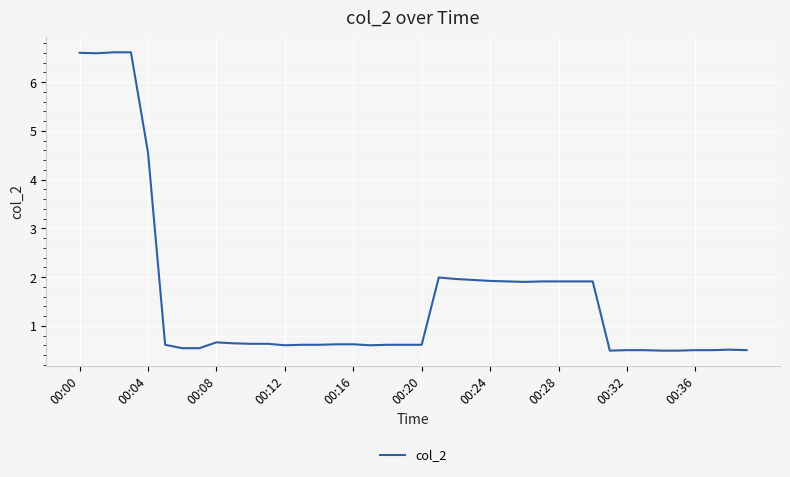

What is the sum of all values?

64.4